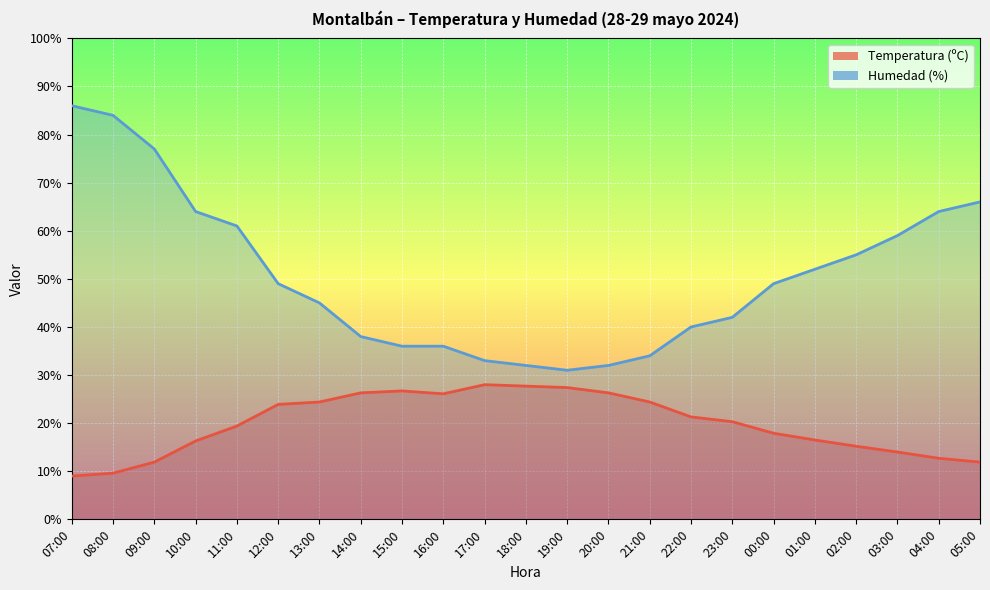

At which category does Temperatura (ºC) reach its first local peak?

15:00